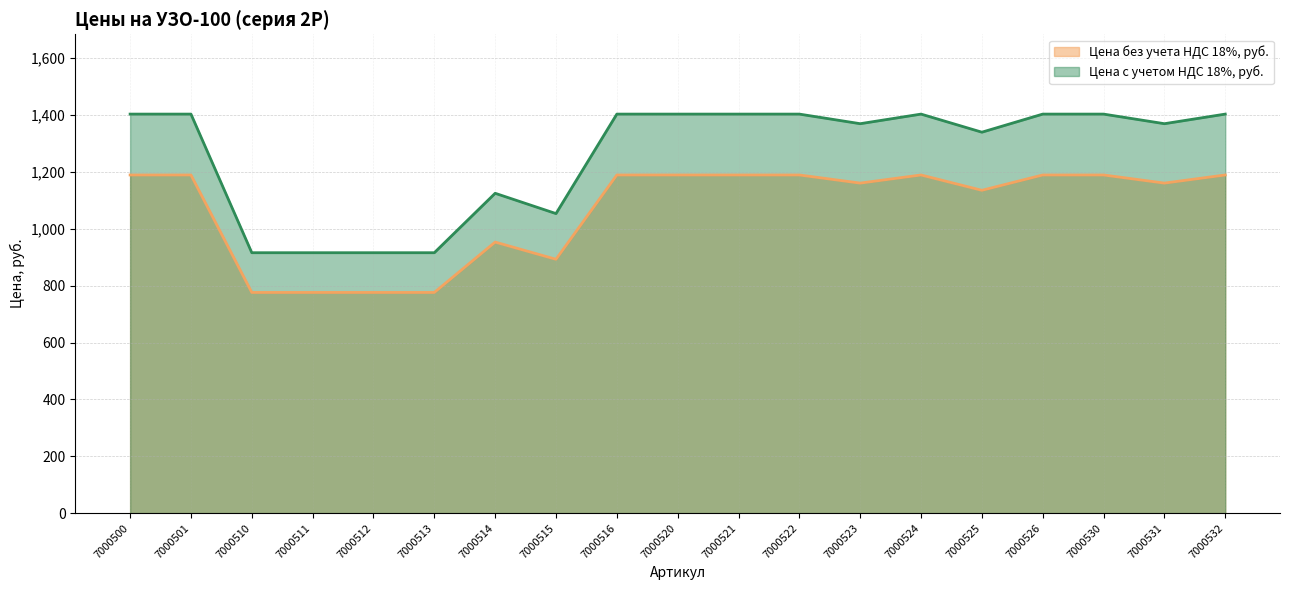

Reading left to right, what are all the values shown in this chart?

Цена без учета НДС 18%, руб.: 7000500=1189.1	7000501=1189.1	7000510=776.0	7000511=776.0	7000512=776.0	7000513=776.0	7000514=953.1	7000515=892.6	7000516=1189.1	7000520=1189.1	7000521=1189.1	7000522=1189.1	7000523=1160.5	7000524=1189.1	7000525=1135.2	7000526=1189.1	7000530=1189.1	7000531=1160.5	7000532=1189.1
Цена с учетом НДС 18%, руб.: 7000500=1403.1	7000501=1403.1	7000510=915.7	7000511=915.7	7000512=915.7	7000513=915.7	7000514=1124.7	7000515=1053.3	7000516=1403.1	7000520=1403.1	7000521=1403.1	7000522=1403.1	7000523=1369.4	7000524=1403.1	7000525=1339.5	7000526=1403.1	7000530=1403.1	7000531=1369.4	7000532=1403.1